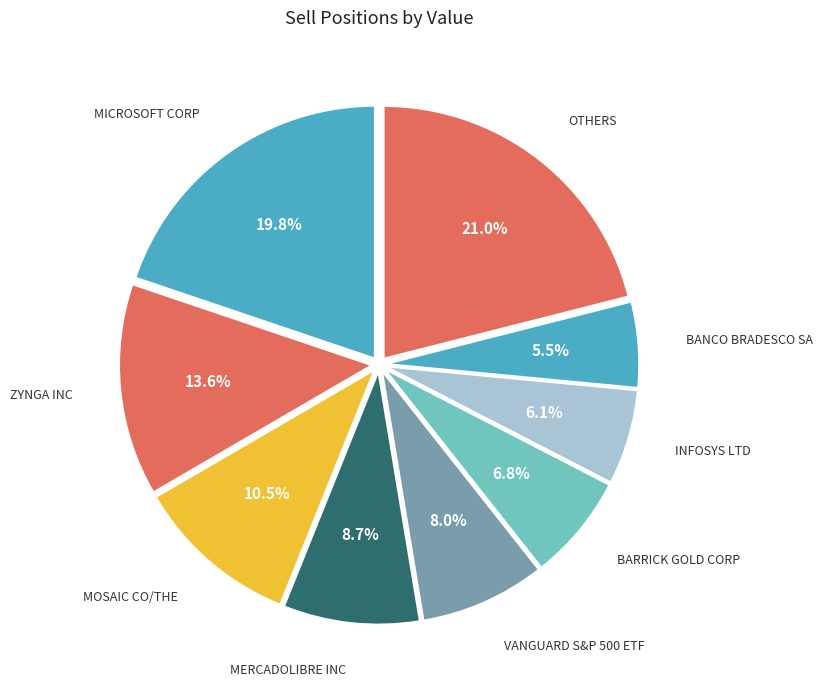

To the nearest percent, what is the average slice percentage?

11%